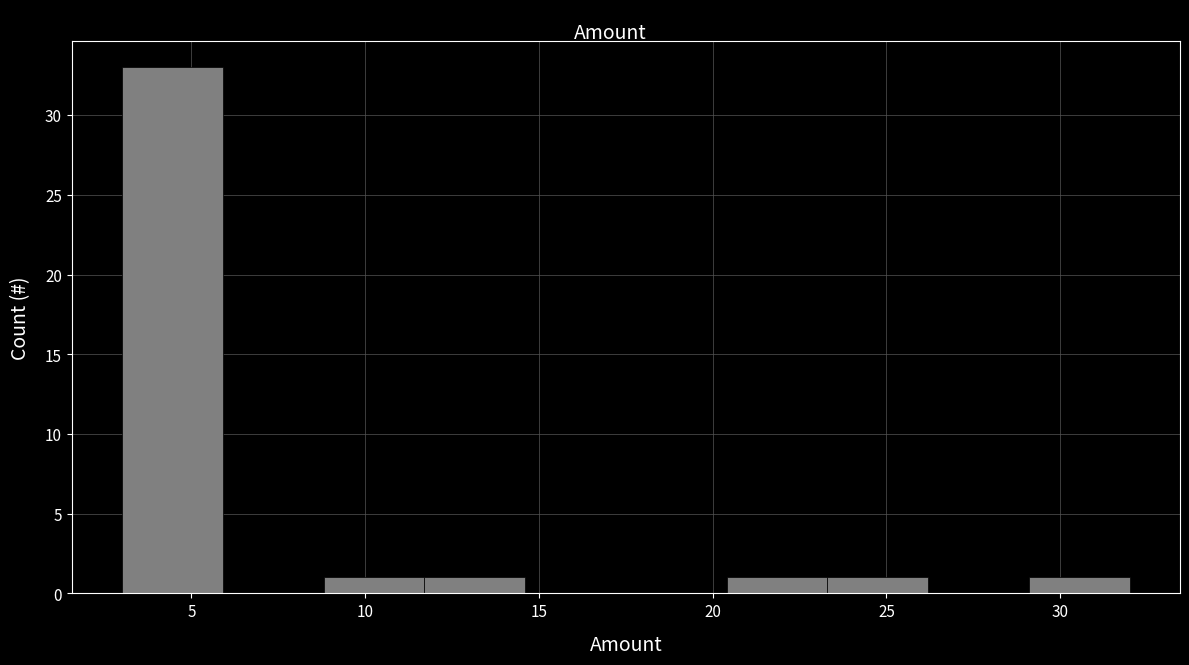

Reading left to right, transcribe this chart: for each bar, give the range it covers on the x-axis and its height. Neither the bar edges nor the heights are printed on the chart, so give them approximately, as read against the axes.

3.0 to 5.9: 33
5.9 to 8.8: 0
8.8 to 11.7: 1
11.7 to 14.6: 1
14.6 to 17.5: 0
17.5 to 20.4: 0
20.4 to 23.3: 1
23.3 to 26.2: 1
26.2 to 29.1: 0
29.1 to 32.0: 1